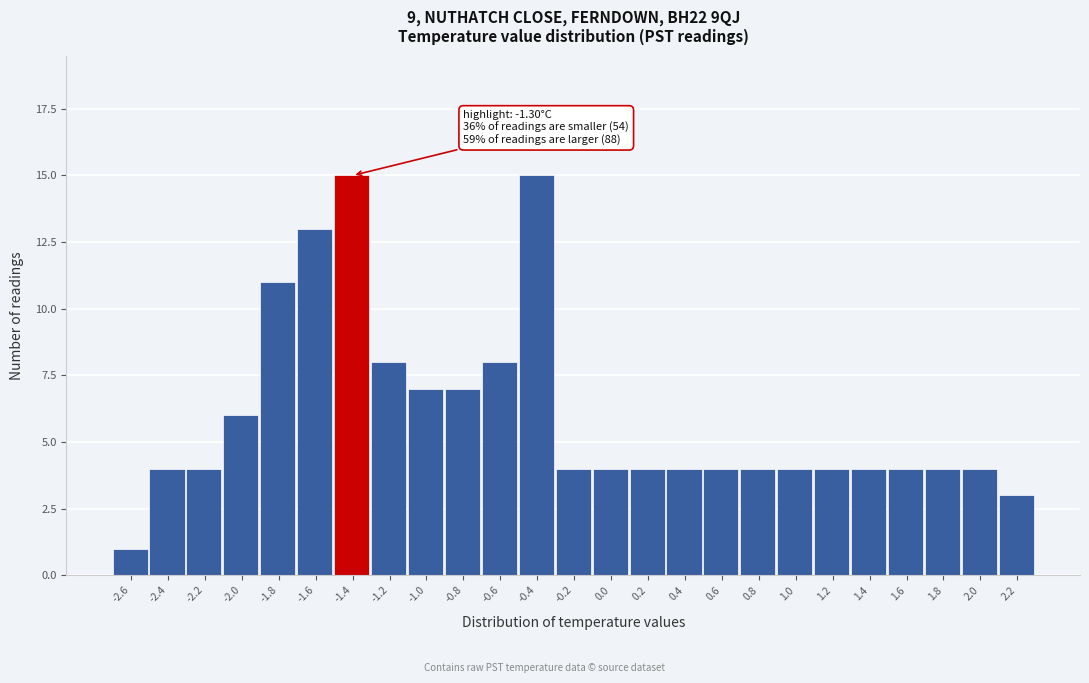

Reading left to right, extract all data points from this chart.

-2.6=1	-2.4=4	-2.2=4	-2.0=6	-1.8=11	-1.6=13	-1.4=15	-1.2=8	-1.0=7	-0.8=7	-0.6=8	-0.4=15	-0.2=4	0.0=4	0.2=4	0.4=4	0.6=4	0.8=4	1.0=4	1.2=4	1.4=4	1.6=4	1.8=4	2.0=4	2.2=3